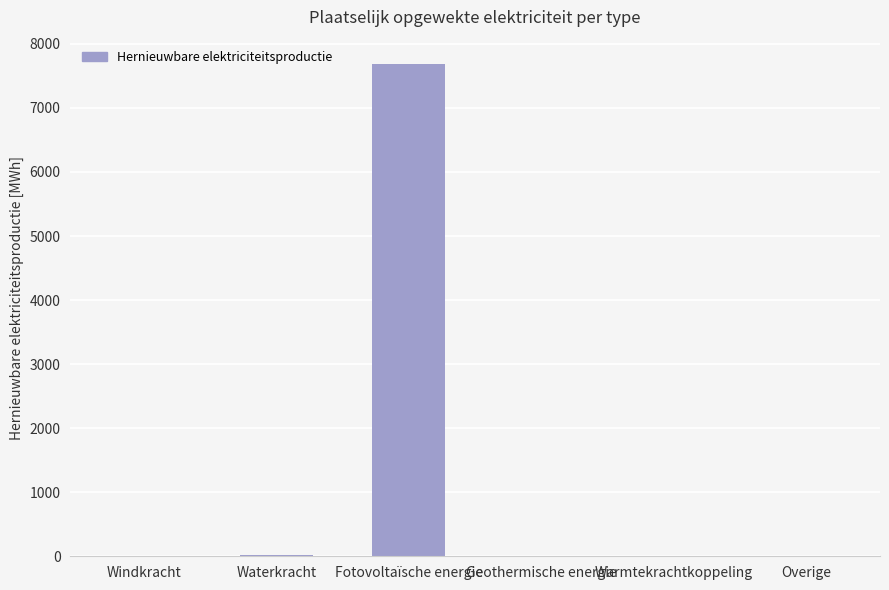

How many values exceed 0?

2